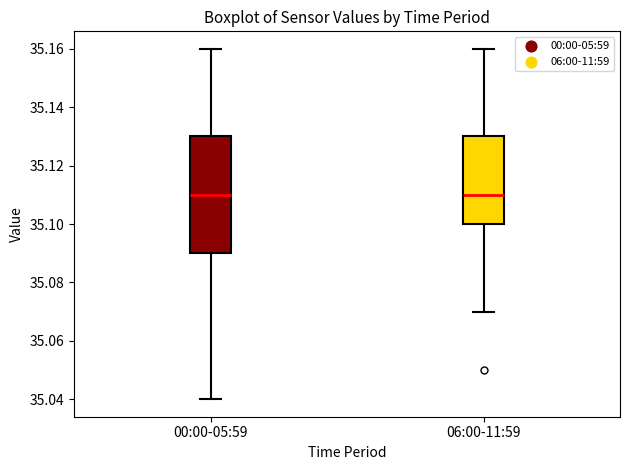

Reading left to right, transcribe this box plot: for each box, give where its median line is, the range the box spans, and where its two whiskers end, as read against the y-axis. The values are not printed on the chart, so give them approximately, as read against the axis.

00:00-05:59: median 35.11, box 35.09 to 35.13, whiskers 35.04 to 35.16
06:00-11:59: median 35.11, box 35.10 to 35.13, whiskers 35.07 to 35.16